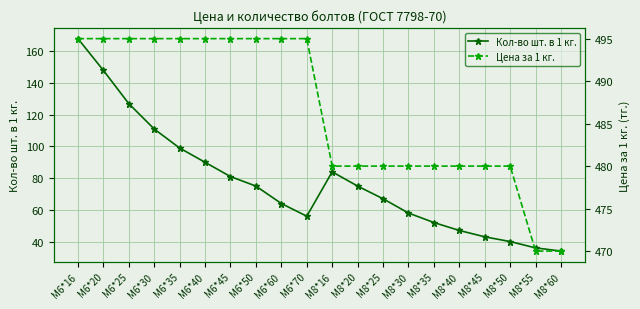

Which has a higher value, М8*25 or М8*40?

М8*25